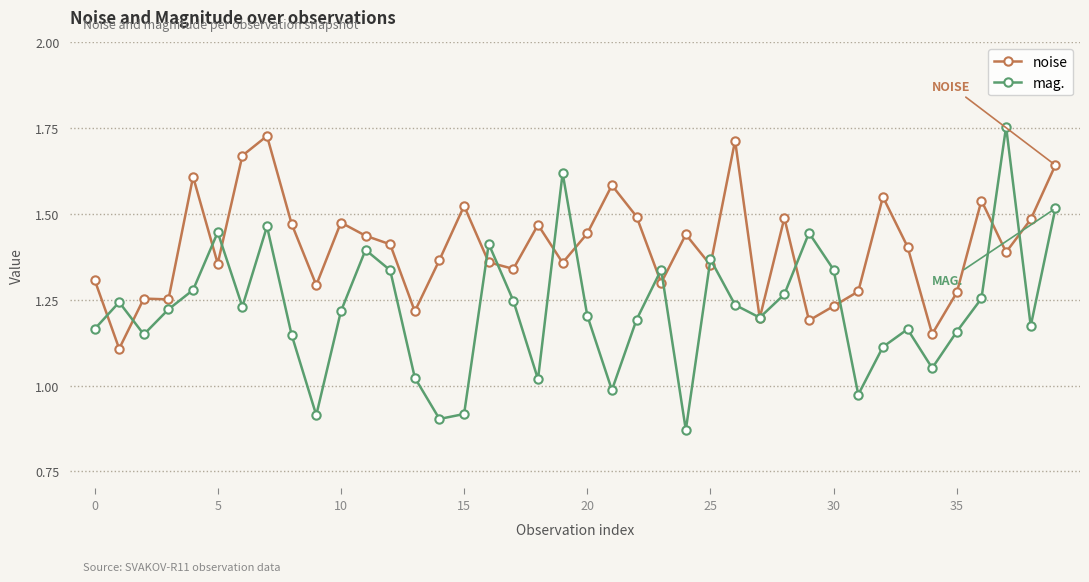

Is this an area chart (filled region under the line)?

No